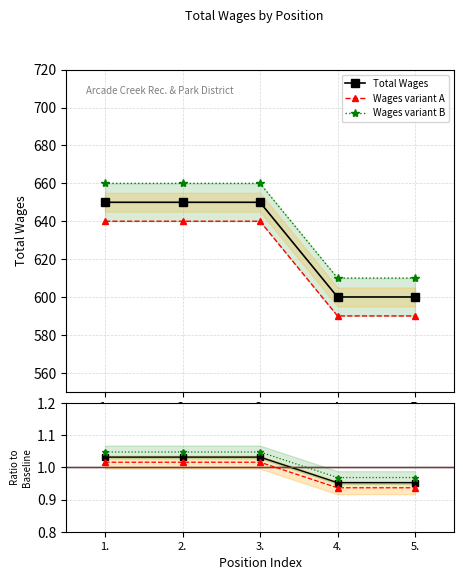

List the series in order of their peak value, highest first.

Wages variant B, Total Wages, Wages variant A